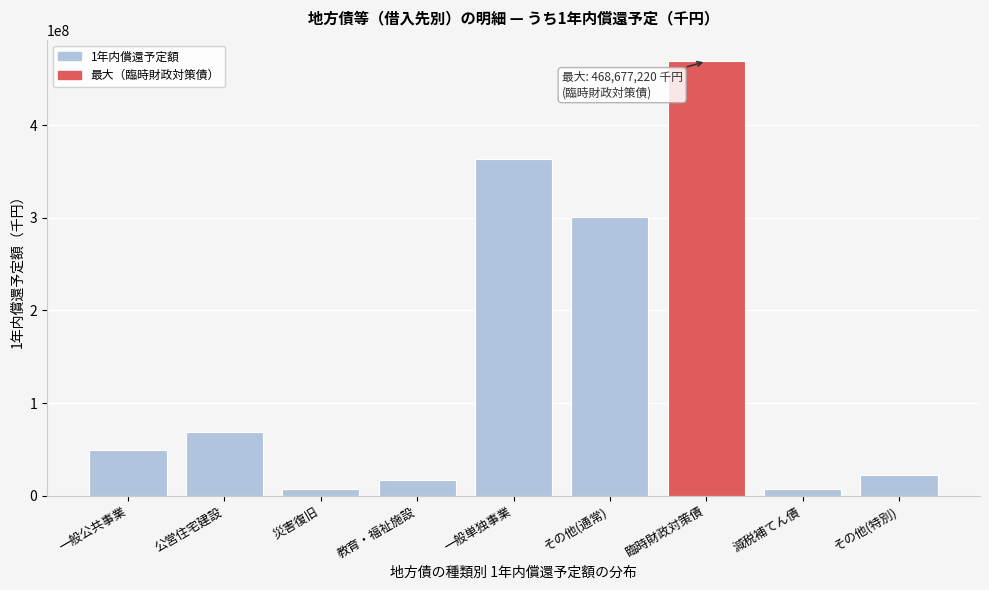

What is the difference between the maximum and minimum values?

461371839